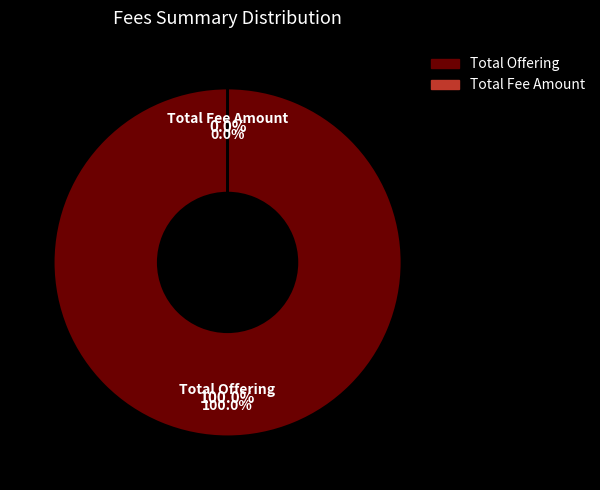

Does any single category account for the majority?

Yes